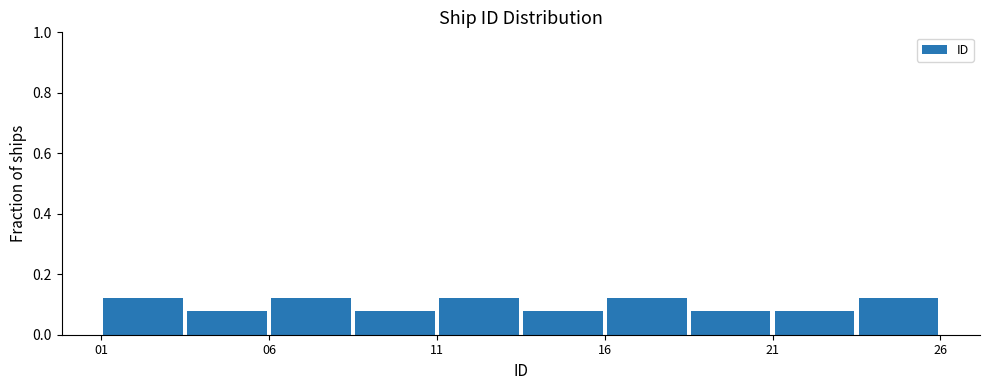

Reading left to right, transcribe this chart: for each bar, give the range it covers on the x-axis and its height. The values are not printed on the chart, so give them approximately, as read against the axis.

1.0 to 3.5: 0.12
3.5 to 6.0: 0.08
6.0 to 8.5: 0.12
8.5 to 11.0: 0.08
11.0 to 13.5: 0.12
13.5 to 16.0: 0.08
16.0 to 18.5: 0.12
18.5 to 21.0: 0.08
21.0 to 23.5: 0.08
23.5 to 26.0: 0.12